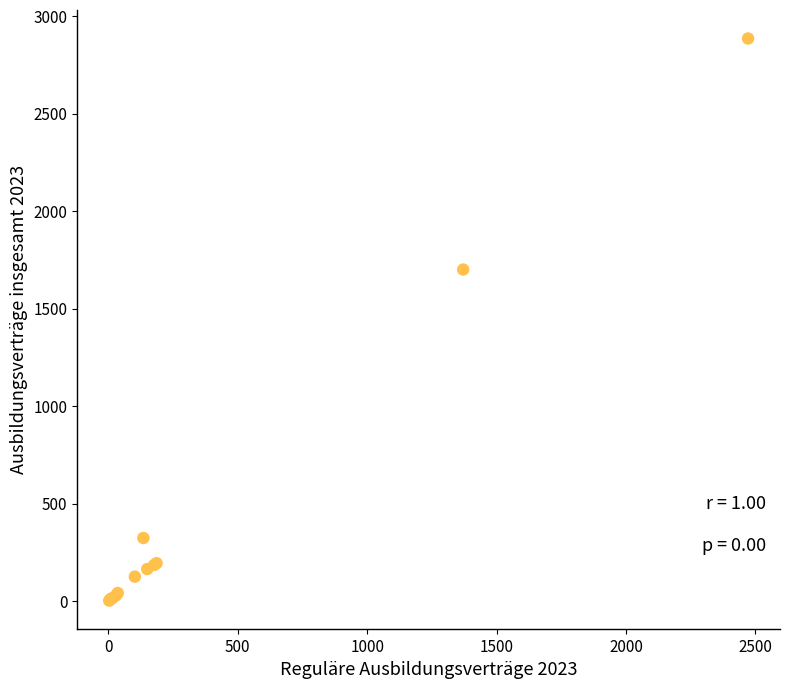

What Y value in the scatter plot is closest to 1444?

1701